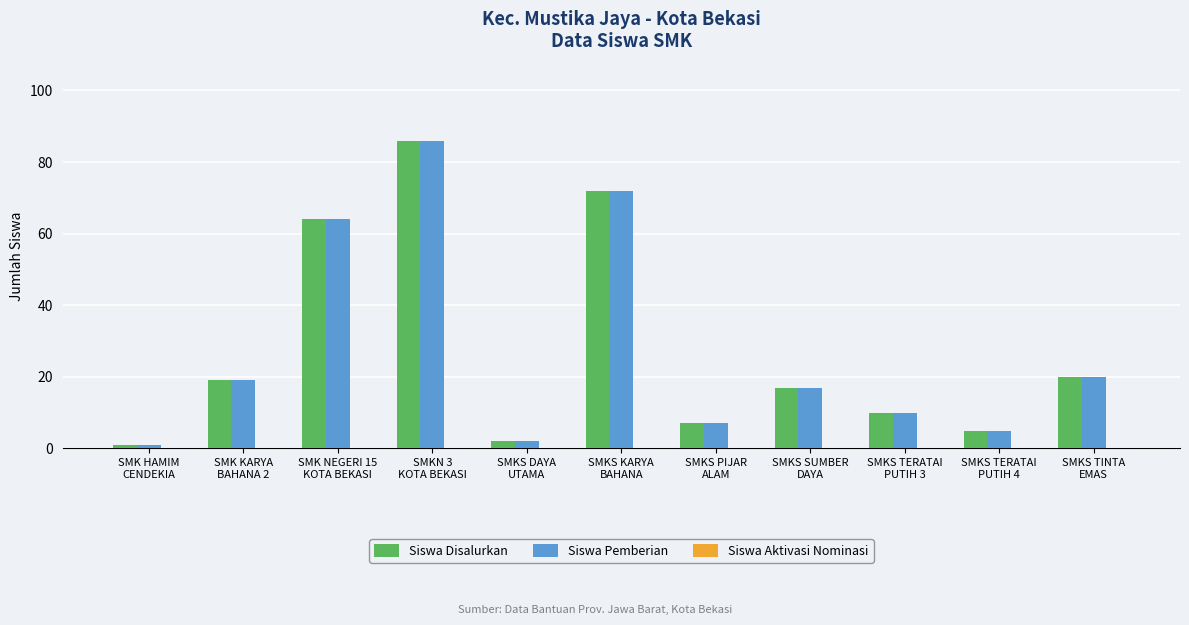

Count the number of categories in the chart.

11